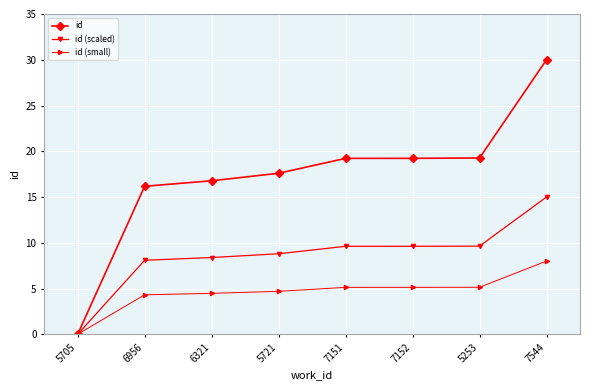

Between 6956 and 7544, which series saw the biggest shift?

id